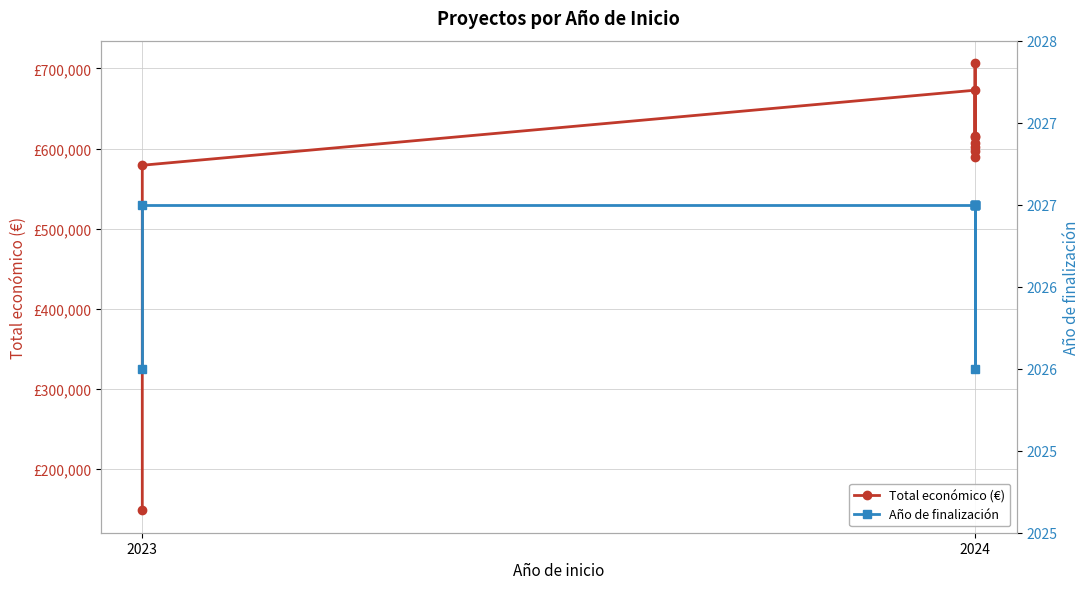

How many data points in Año de finalización are less than 2027?

2